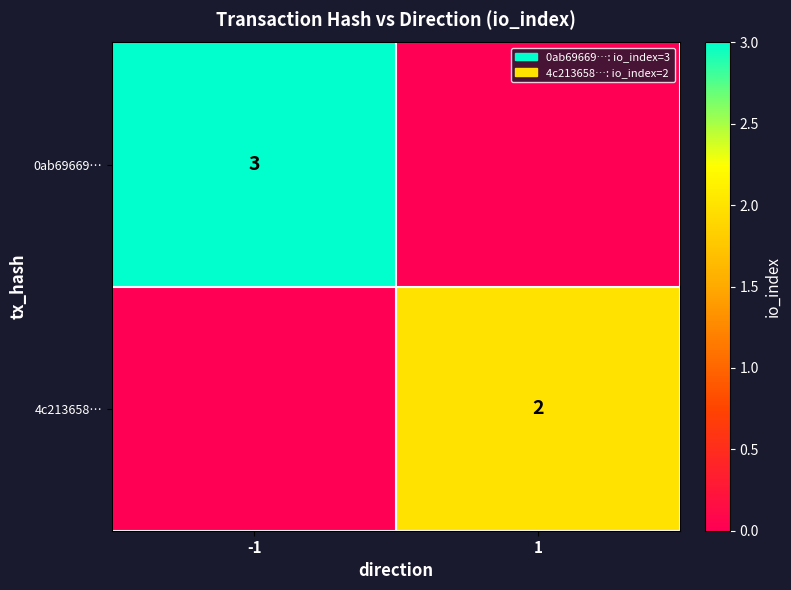

Is it true that 4c213658… equals 1 at 1?

False